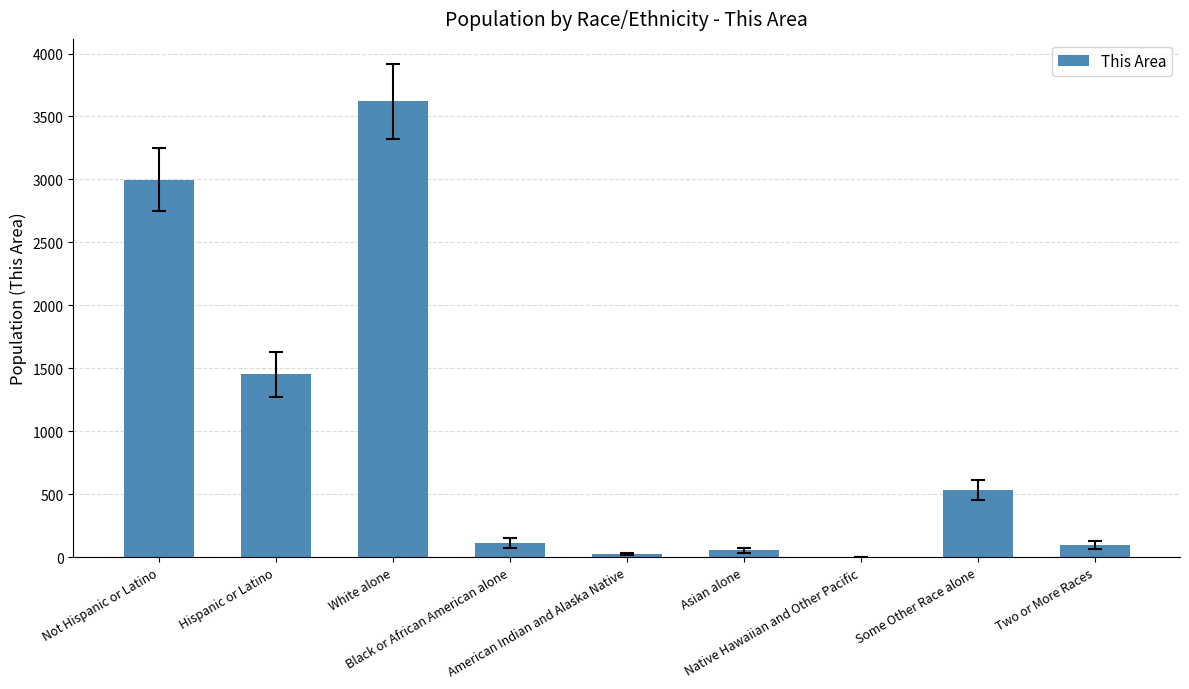

Which has a higher value, Two or More Races or Native Hawaiian and Other Pacific?

Two or More Races